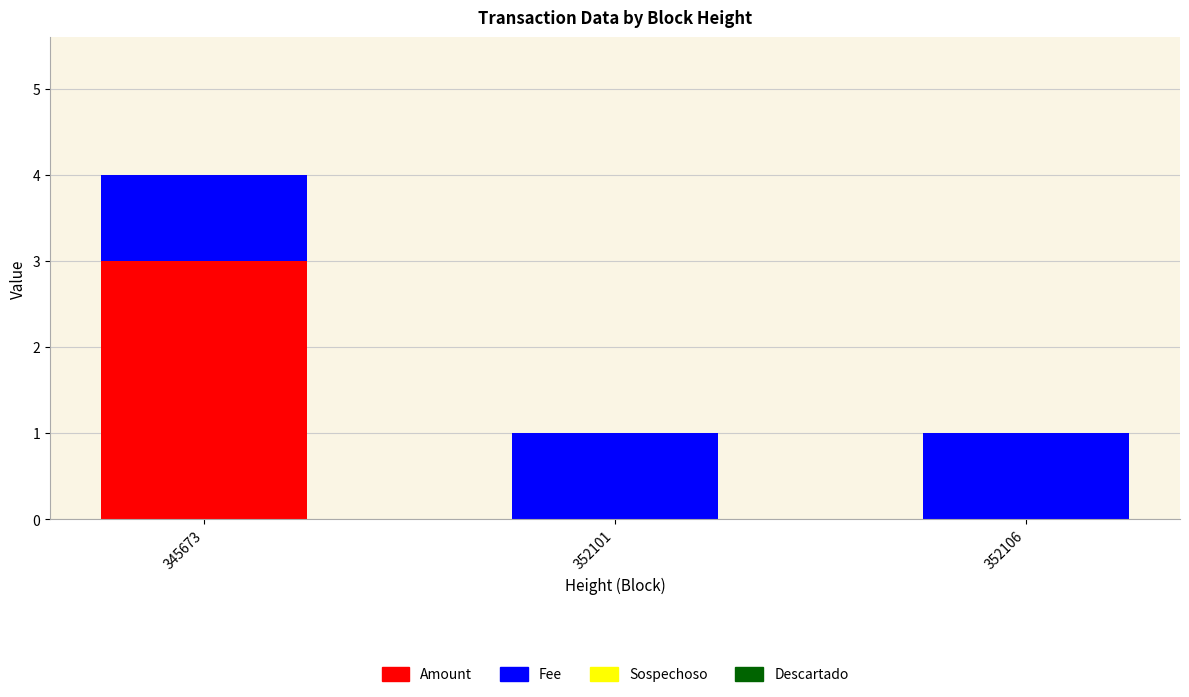

At which category is the sum across all series the highest?

345673